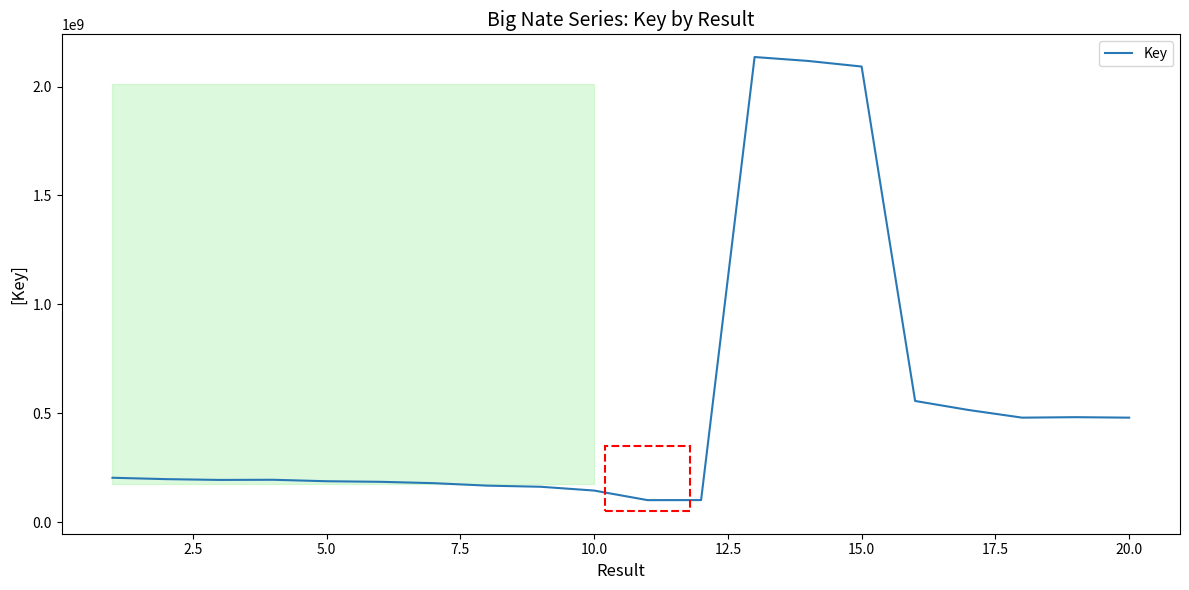

What is the maximum value shown in the chart?

2135736537